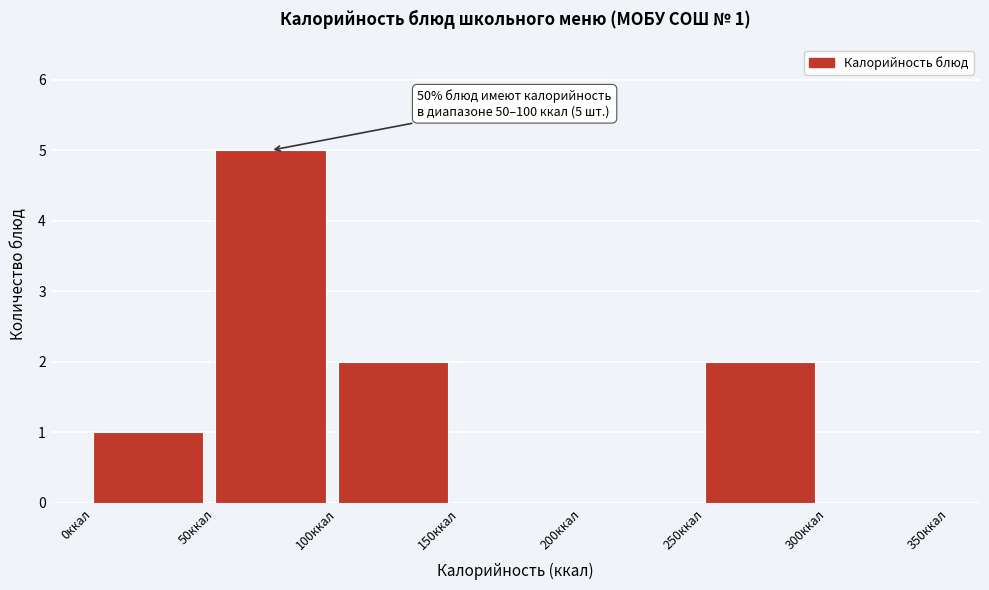

Which range on the x-axis has the tallest bar?

50 to 100